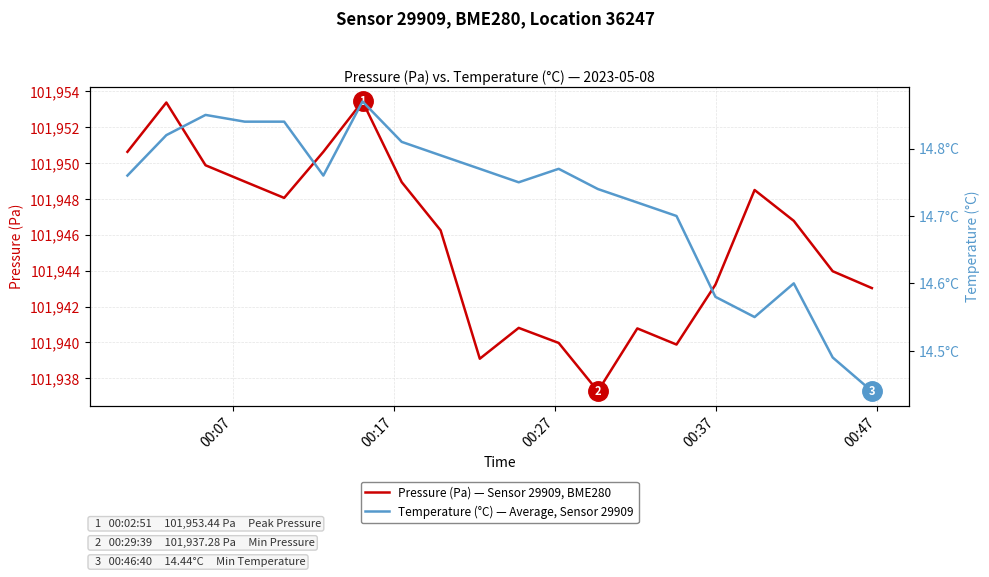

Is the value of Temperature (°C) — Average, Sensor 29909 at 12 greater than the value of Pressure (Pa) — Sensor 29909, BME280 at 14?

No